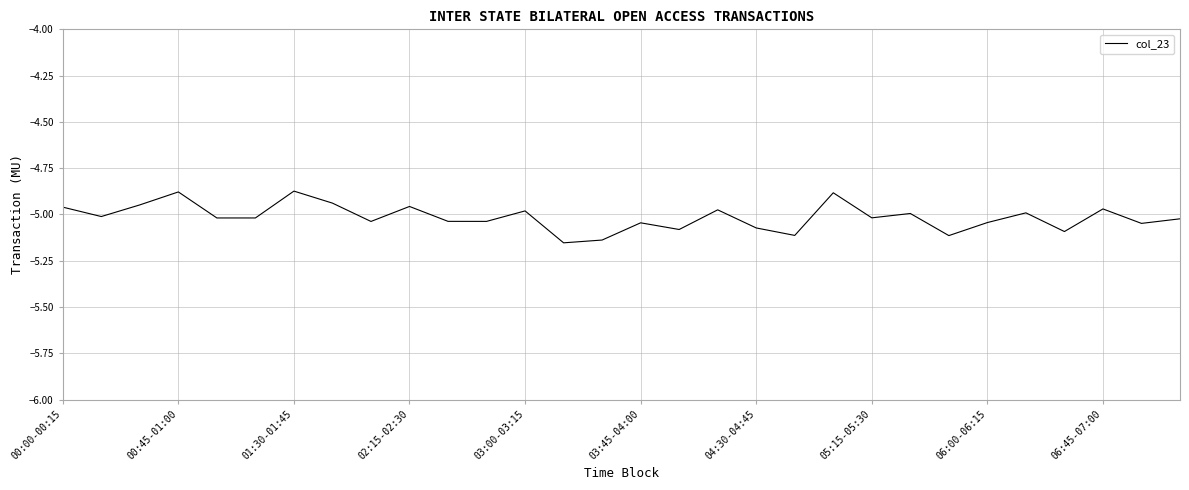

Does the chart have visible grid lines?

Yes